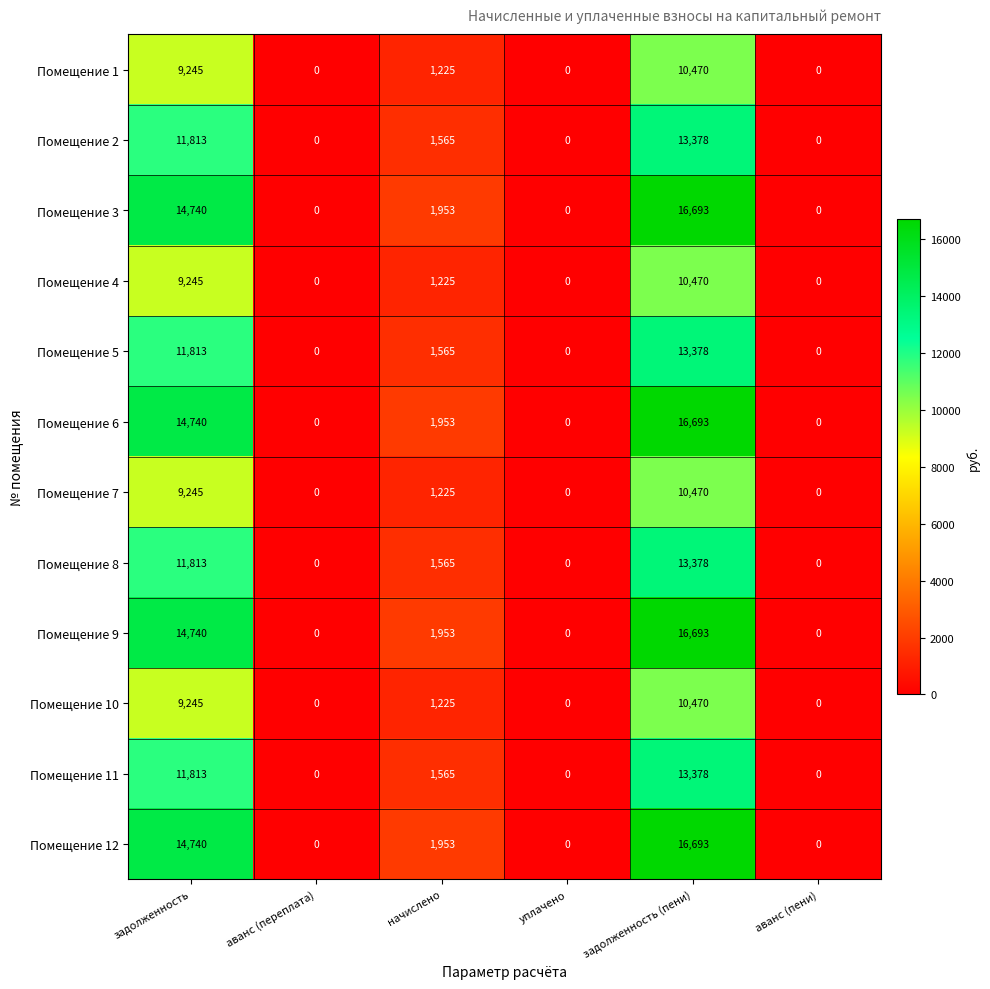

Which category has the highest value across all series?

задолженность (пени)